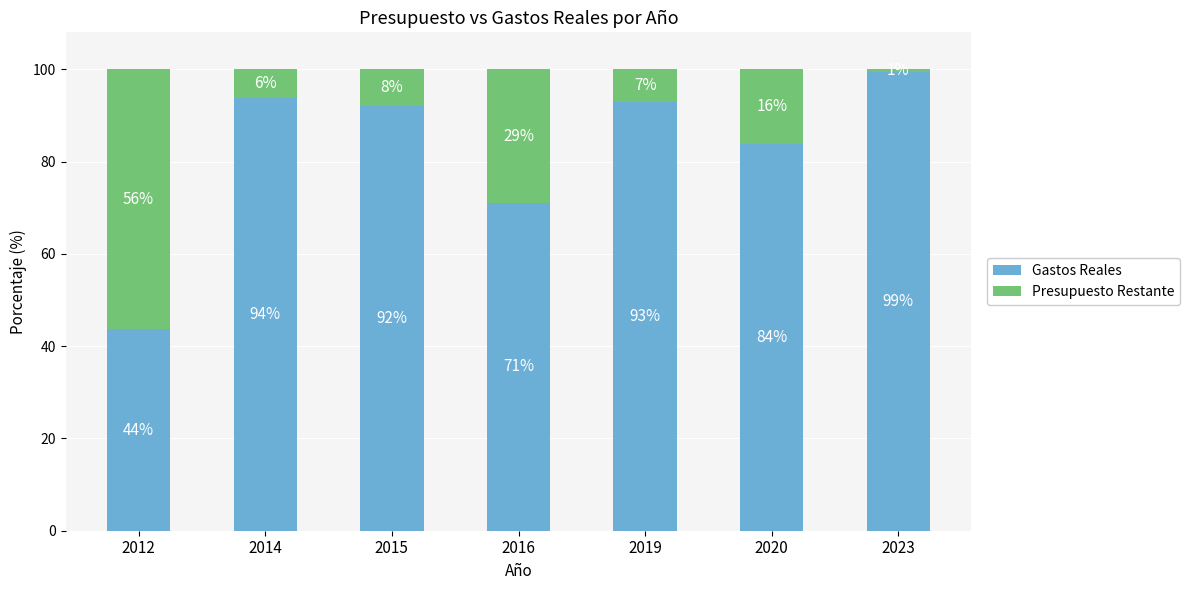

At which label does Gastos Reales reach its minimum?

2012